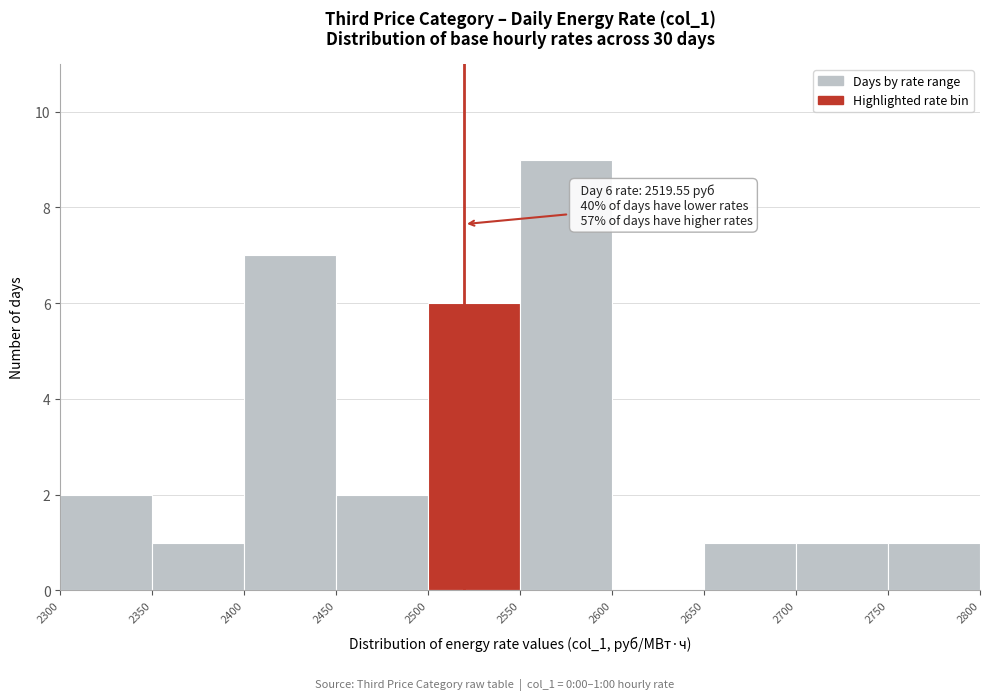

Which range on the x-axis has the tallest bar?

2550 to 2600